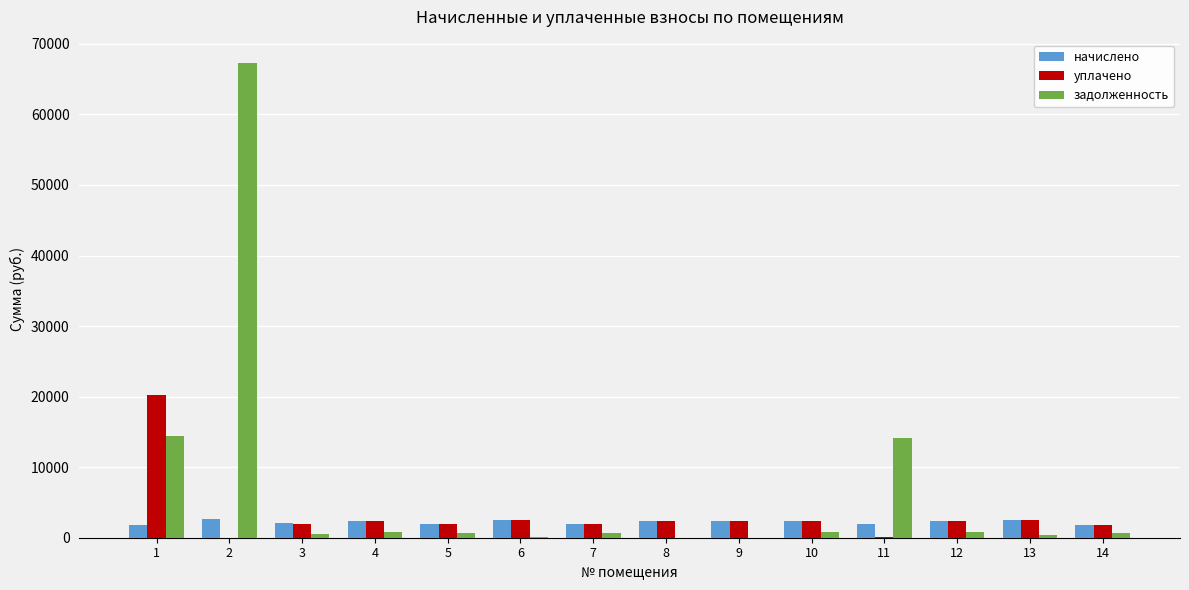

Count the number of categories in the chart.

14